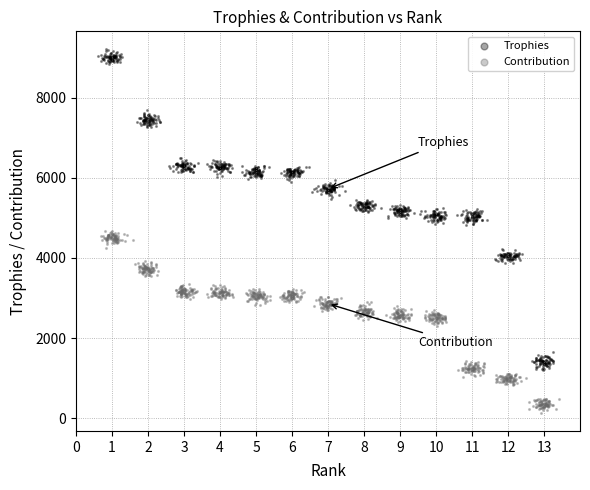

Which series contains the highest Y value?

Trophies